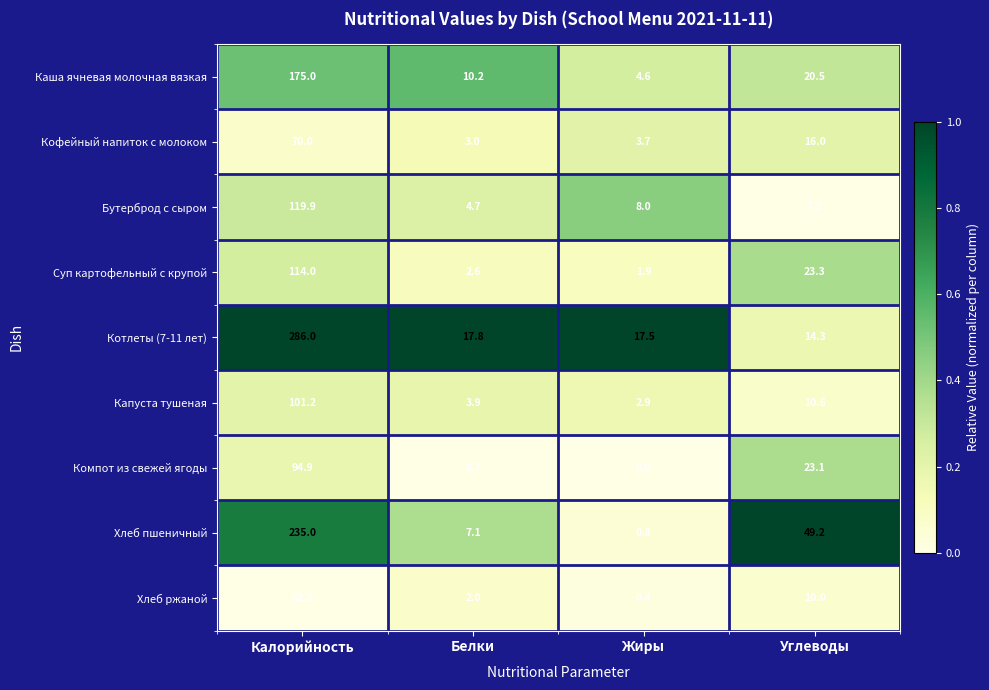

What is the sum of all Хлеб пшеничный values?

292.1